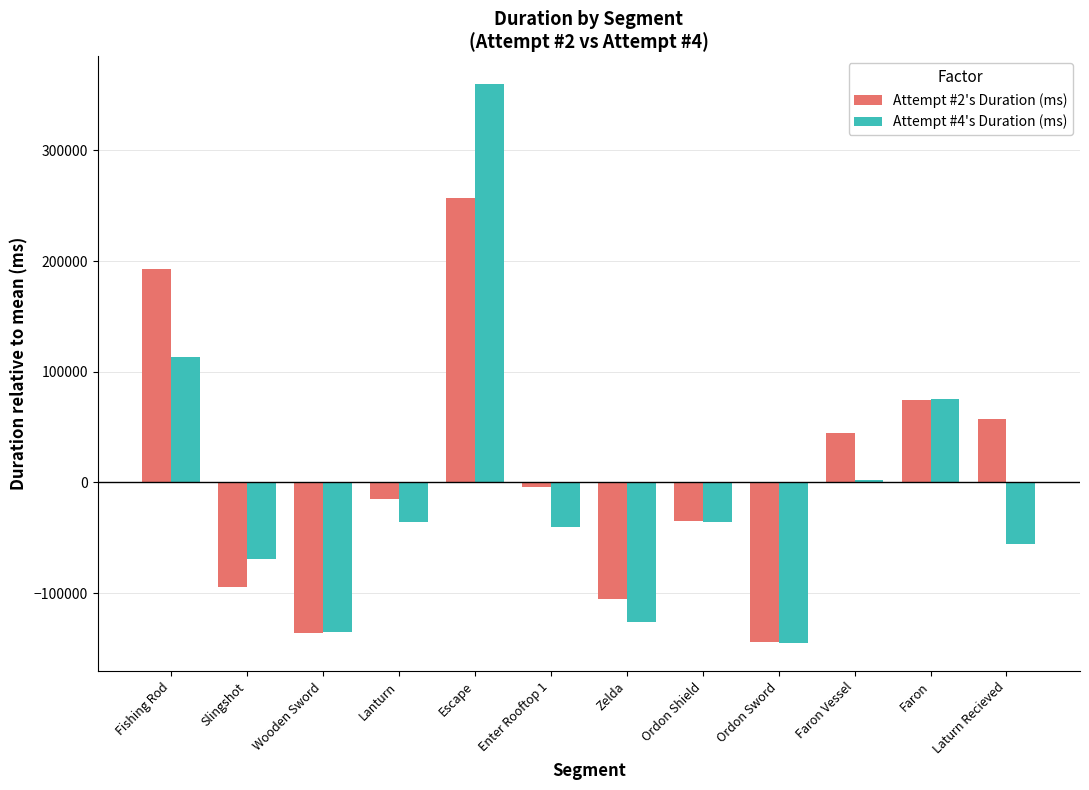

Which label corresponds to the smallest value in the chart?

Ordon Sword